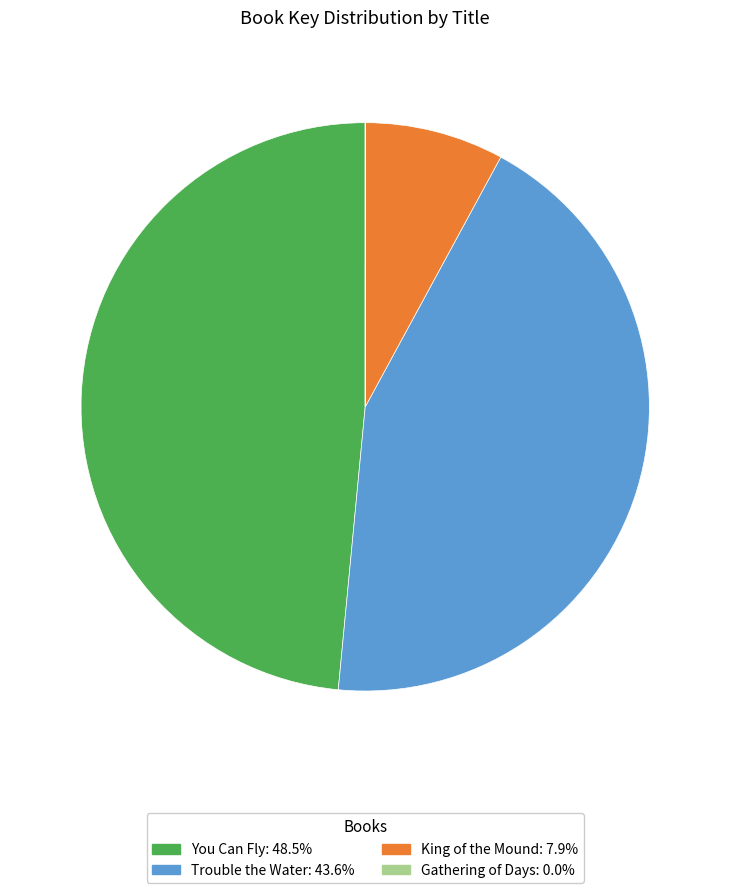

Does Trouble the Water represent more than half of the total?

No